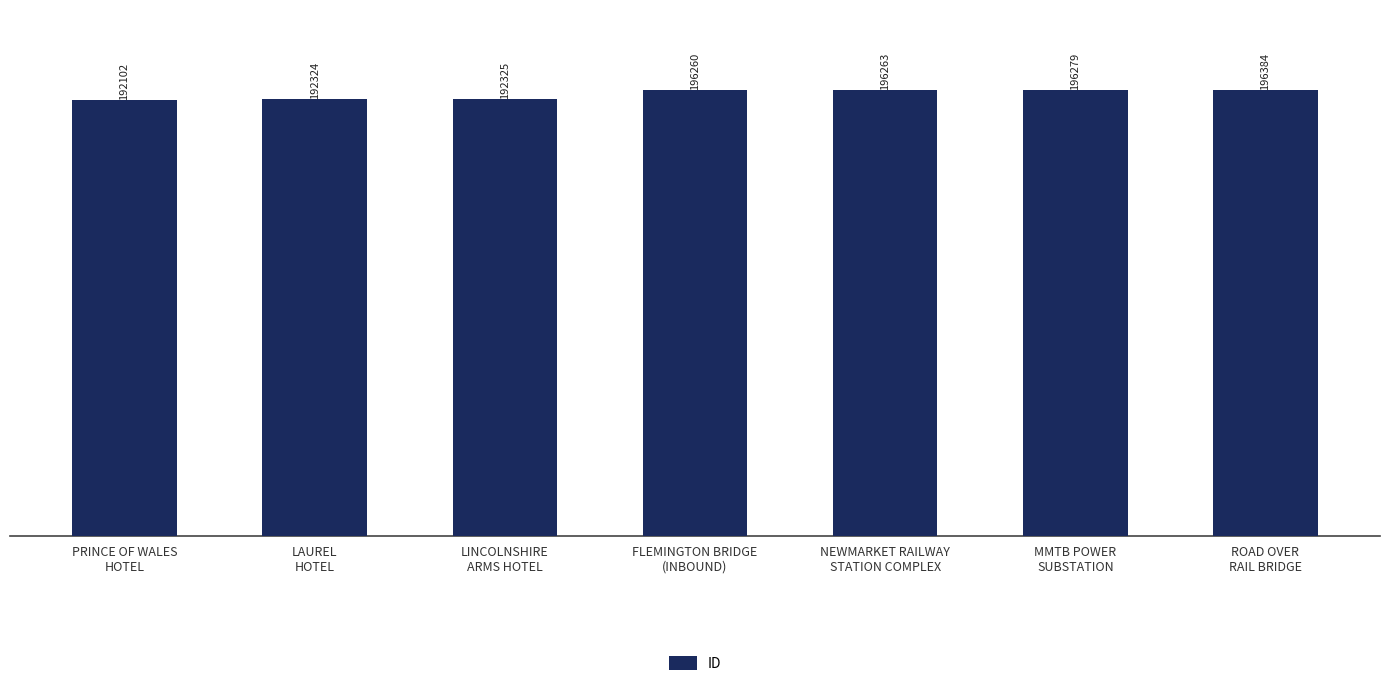

How many distinct data groups are displayed?

1